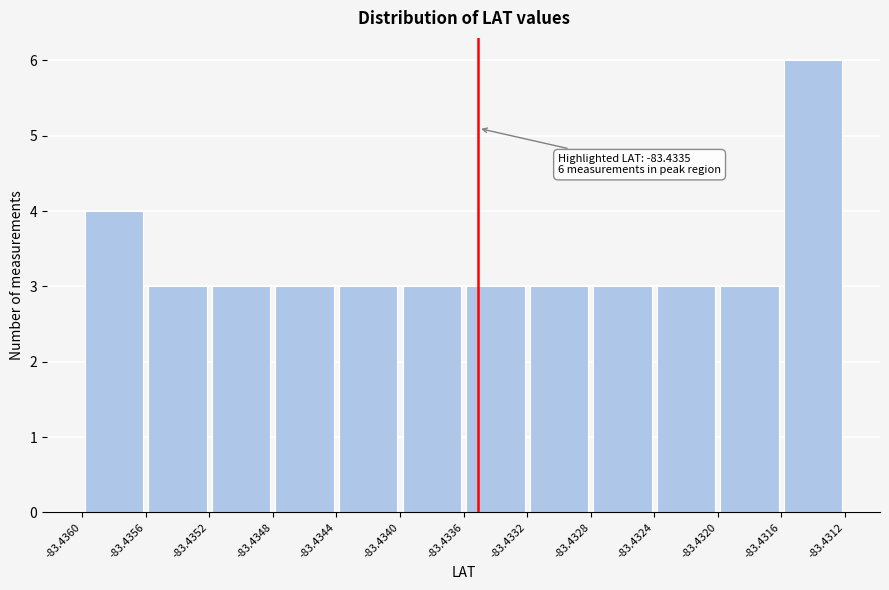

Over which range of the x-axis is the bar tallest?

-83.4316 to -83.4312